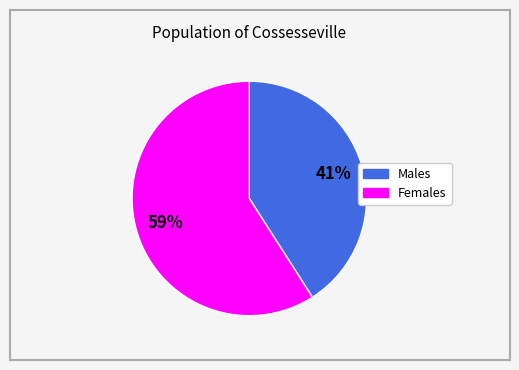

How many segments does this pie chart have?

2